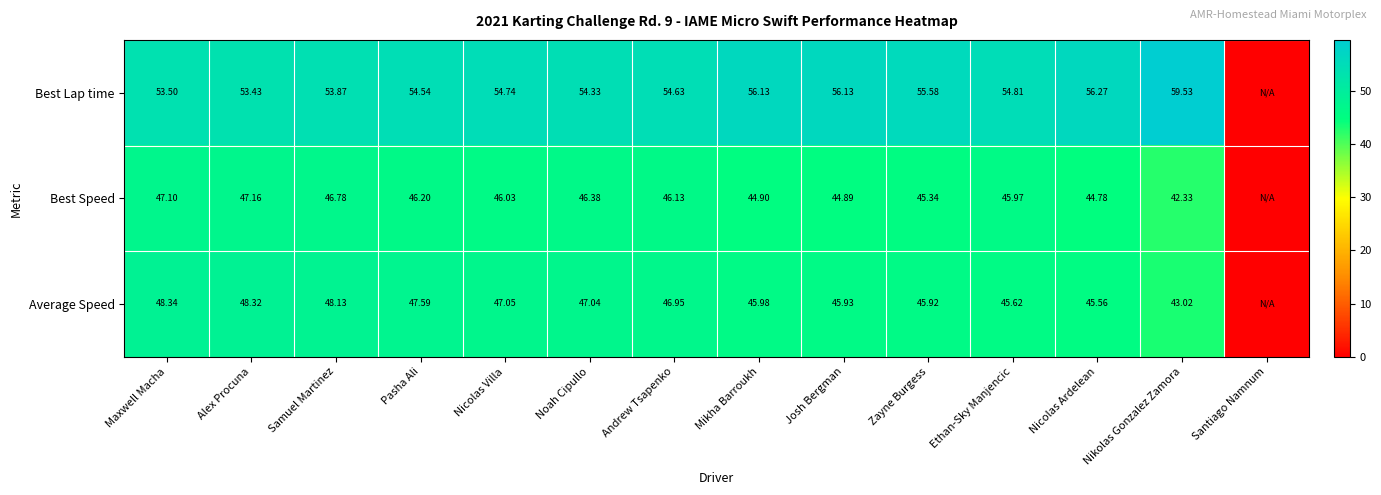

Which label corresponds to the largest value in the chart?

Nikolas Gonzalez Zamora